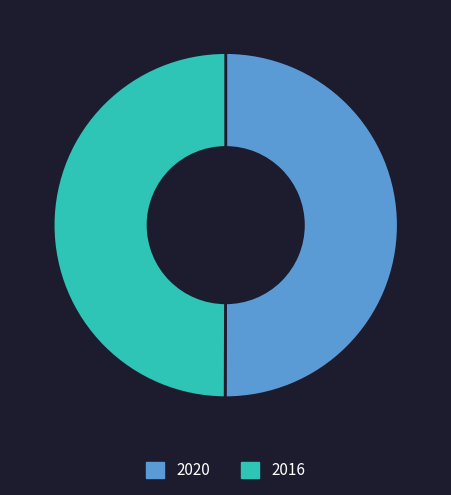

What is the ratio of the value at 2016 to the value at 2020?

1.0